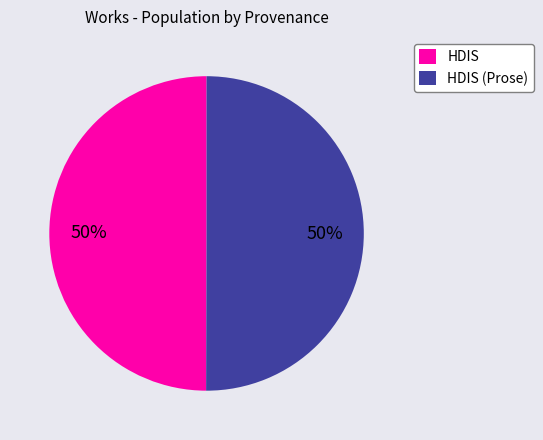

To the nearest percent, what portion does HDIS represent?

50%